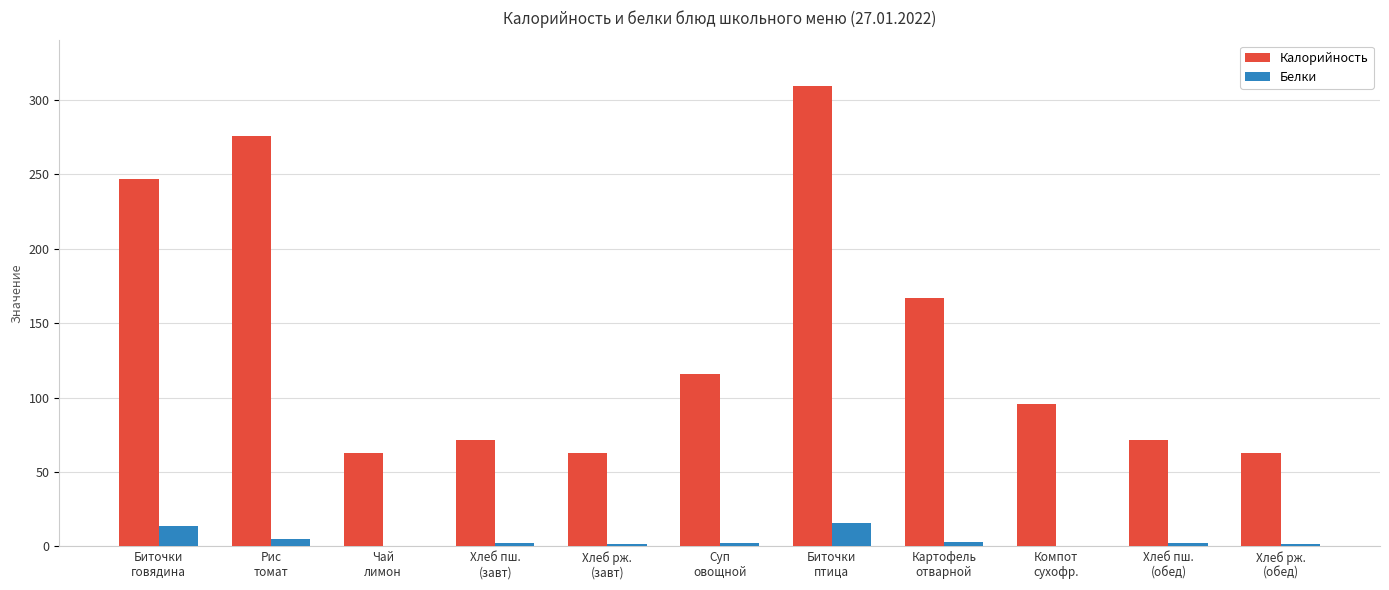

Which series has the largest total across all categories?

Калорийность